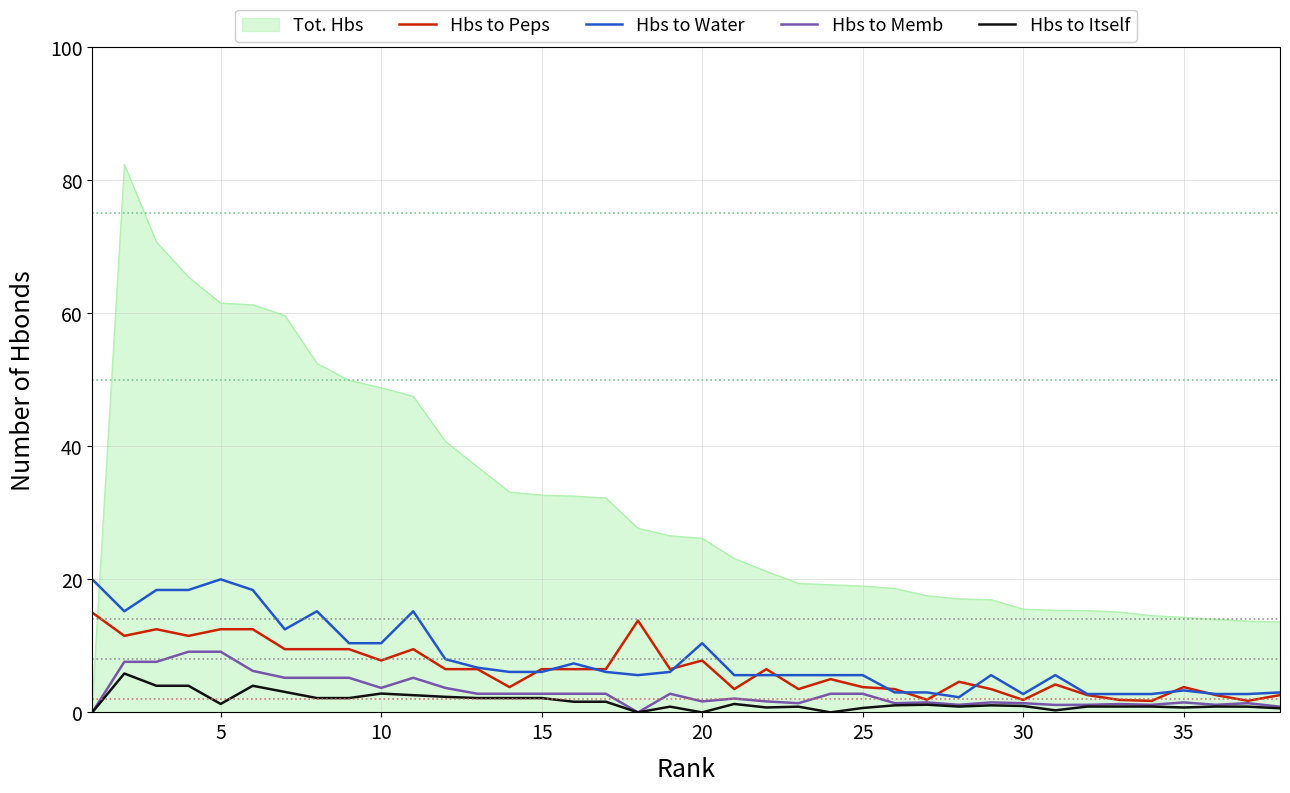

True or false: Hbs to Water and Tot. Hbs intersect in this chart.

True